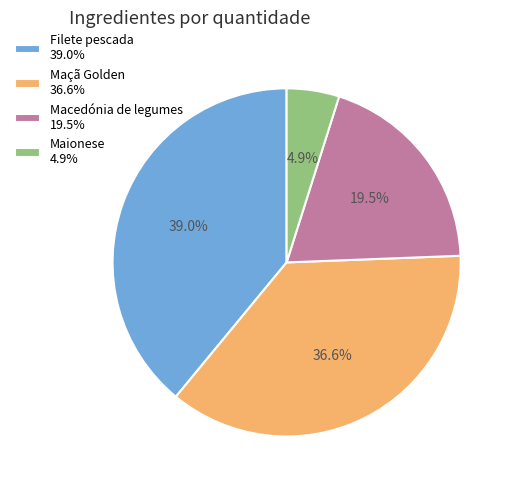

Between Macedónia de legumes 19.5% and Filete pescada 39.0%, which is larger?

Filete pescada 39.0%